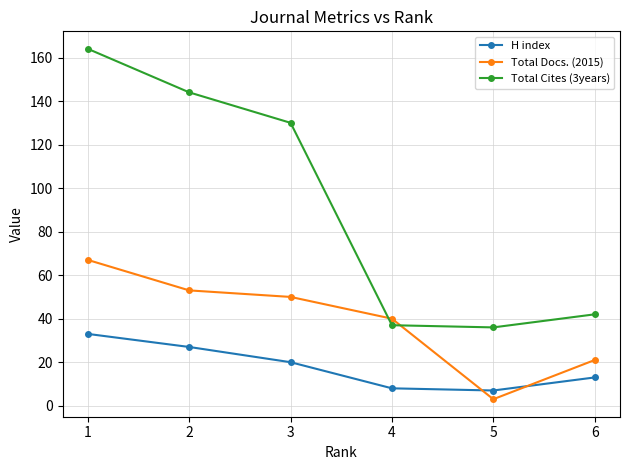

What is the value of the H index point at the 1st from the left?

33